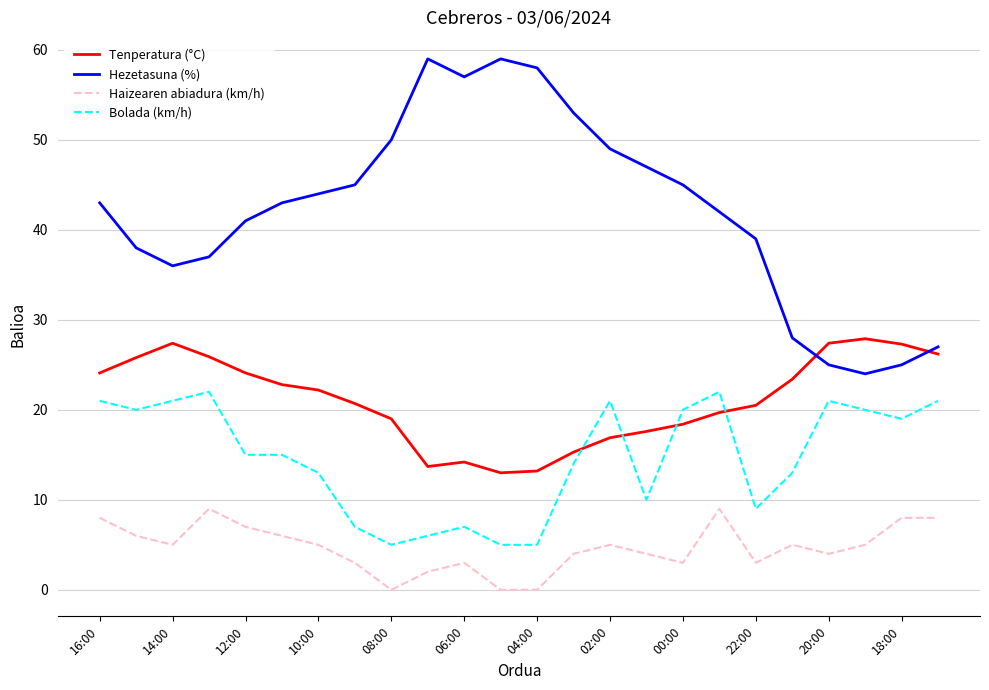

True or false: Tenperatura (°C) and Haizearen abiadura (km/h) intersect in this chart.

False